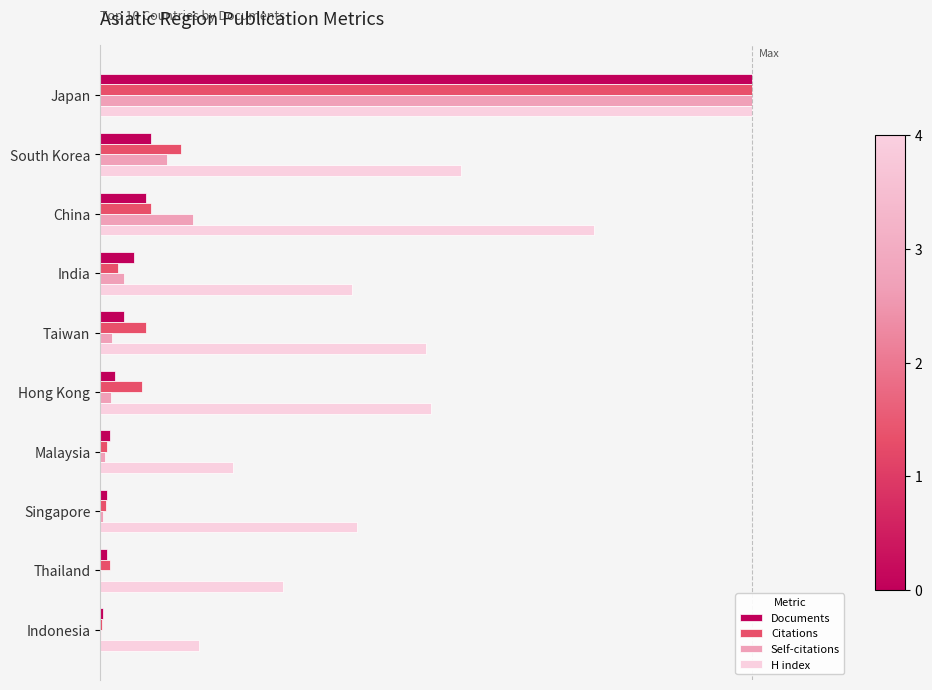

What are all the series names shown in the legend?

Documents, Citations, Self-citations, H index